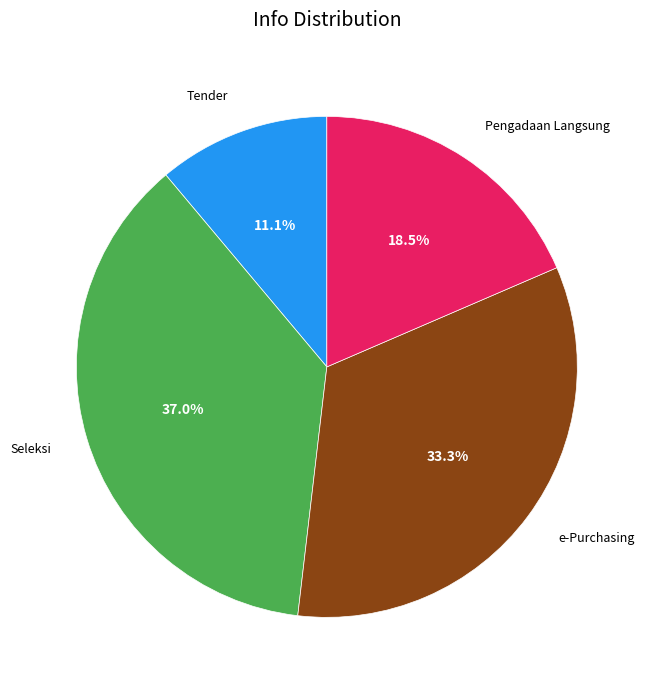

Is there a majority slice in this chart?

No